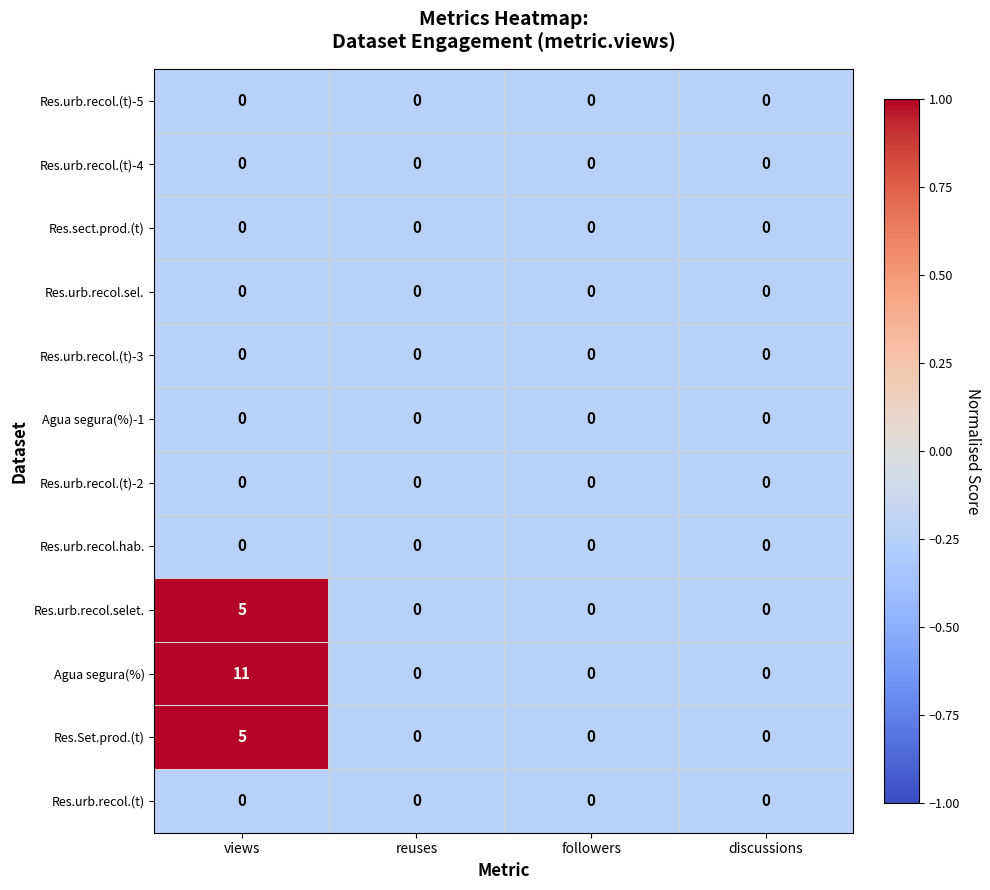

Which category has the highest value across all series?

views